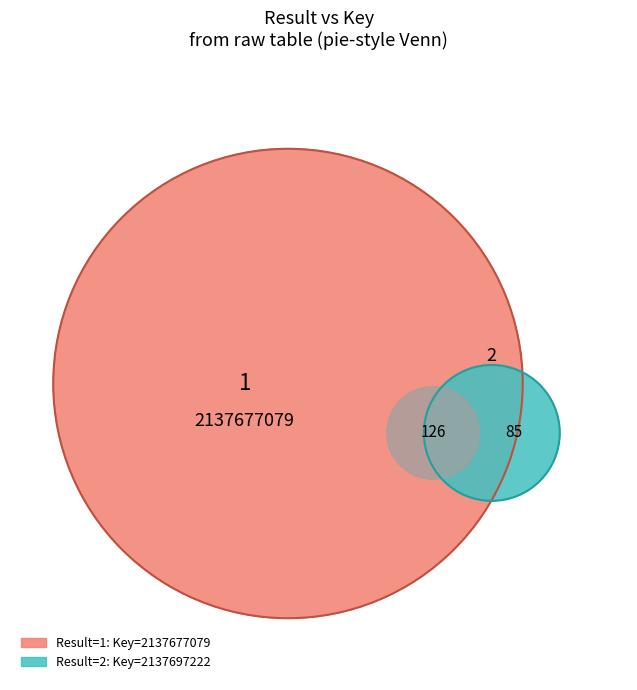

To the nearest percent, what is the average slice percentage?

50%